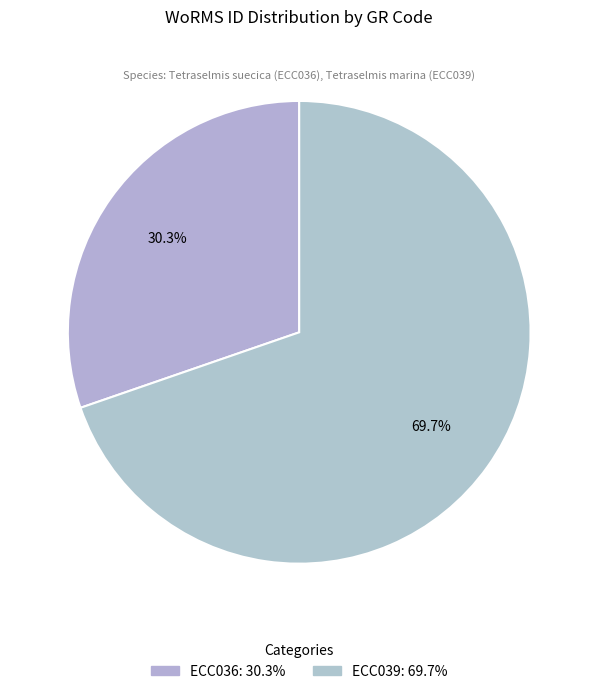

Does any single category account for the majority?

Yes